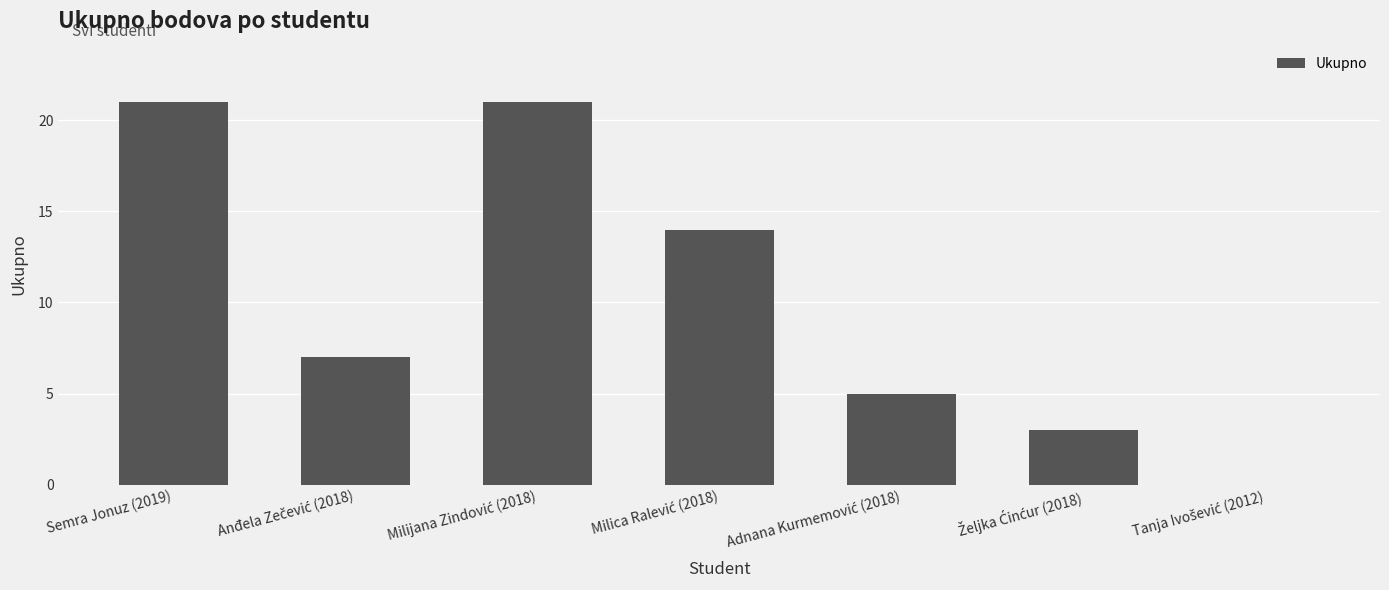

What is the sum of all values?

71